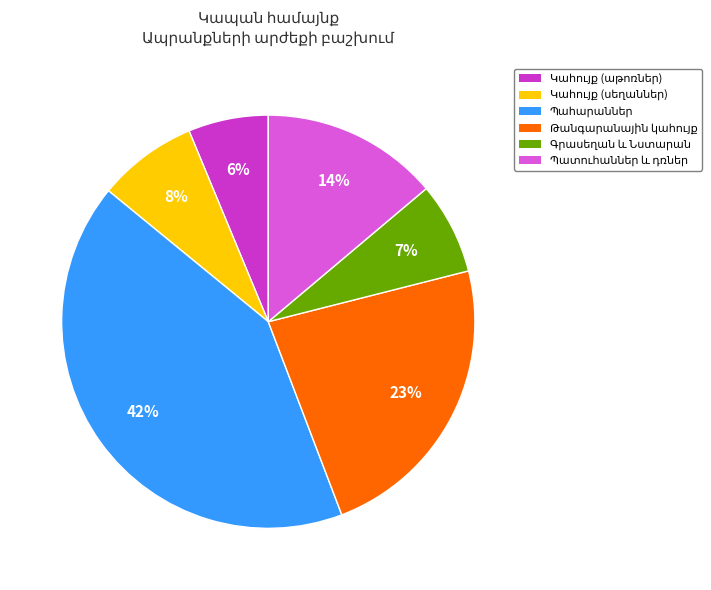

Is there a majority slice in this chart?

No